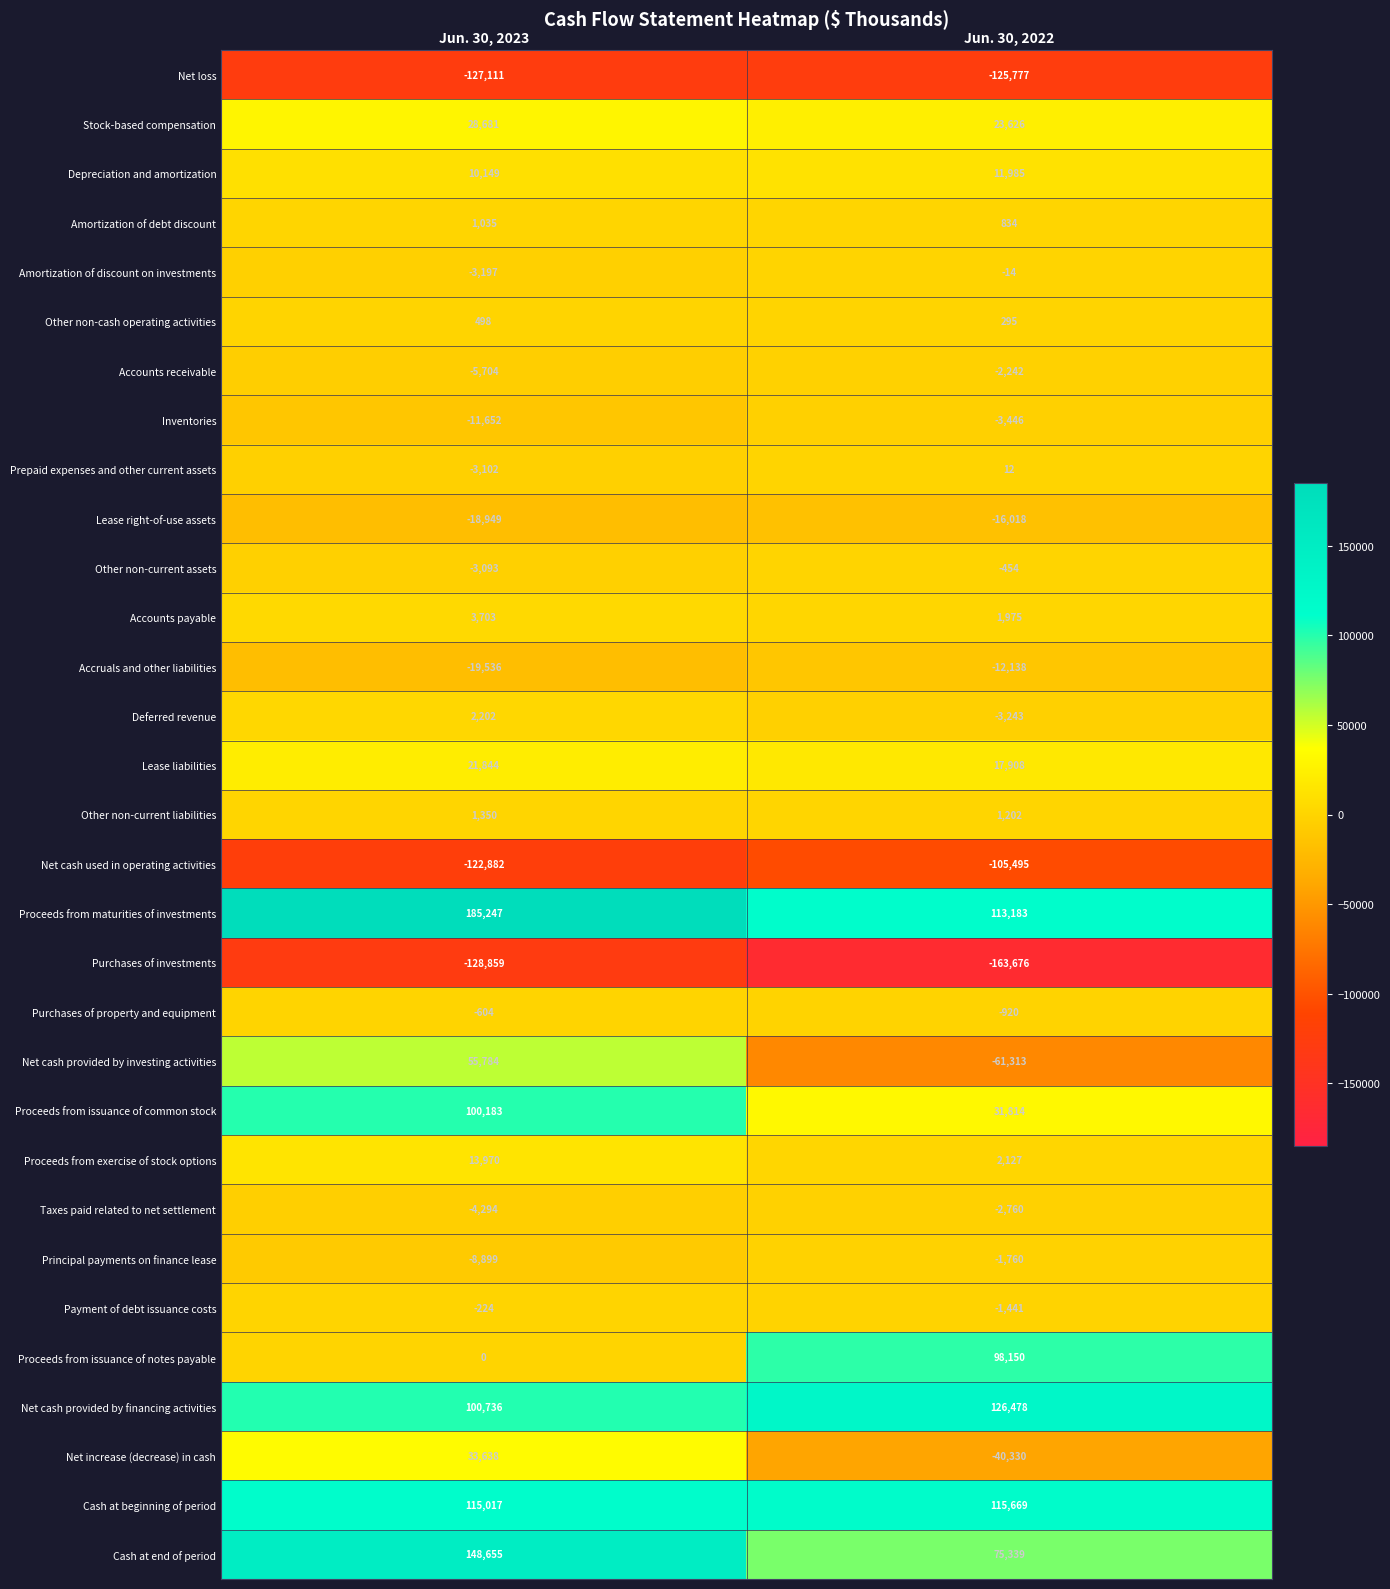

List the series in order of their peak value, lowest first.

Purchases of investments, Net loss, Net cash used in operating activities, Lease right-of-use assets, Accruals and other liabilities, Inventories, Taxes paid related to net settlement, Accounts receivable, Principal payments on finance lease, Purchases of property and equipment, Other non-current assets, Payment of debt issuance costs, Amortization of discount on investments, Prepaid expenses and other current assets, Other non-cash operating activities, Amortization of debt discount, Other non-current liabilities, Deferred revenue, Accounts payable, Depreciation and amortization, Proceeds from exercise of stock options, Lease liabilities, Stock-based compensation, Net increase (decrease) in cash, Net cash provided by investing activities, Proceeds from issuance of notes payable, Proceeds from issuance of common stock, Cash at beginning of period, Net cash provided by financing activities, Cash at end of period, Proceeds from maturities of investments